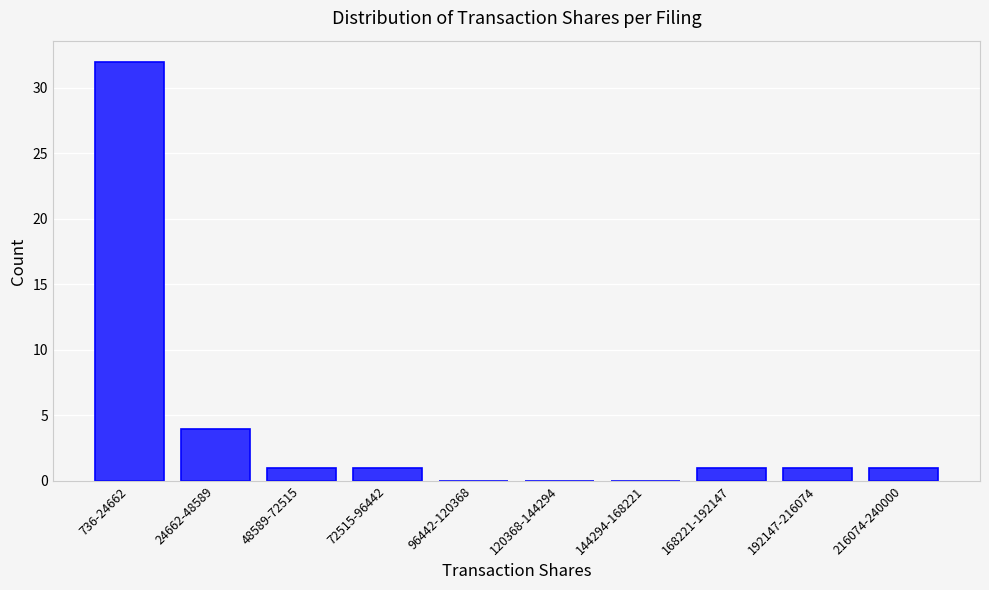

Reading left to right, list all the values displayed in this chart.

736-24662=32	24662-48589=4	48589-72515=1	72515-96442=1	96442-120368=0	120368-144294=0	144294-168221=0	168221-192147=1	192147-216074=1	216074-240000=1